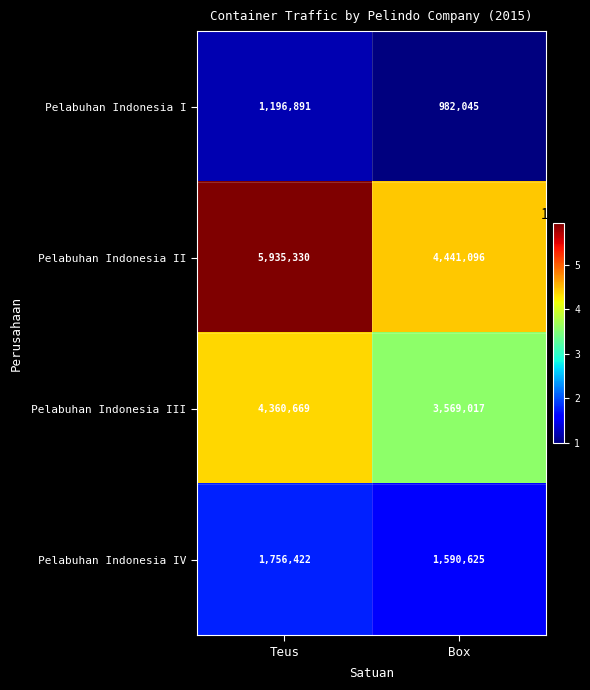

What is the sum of all Pelabuhan Indonesia IV values?

3347047